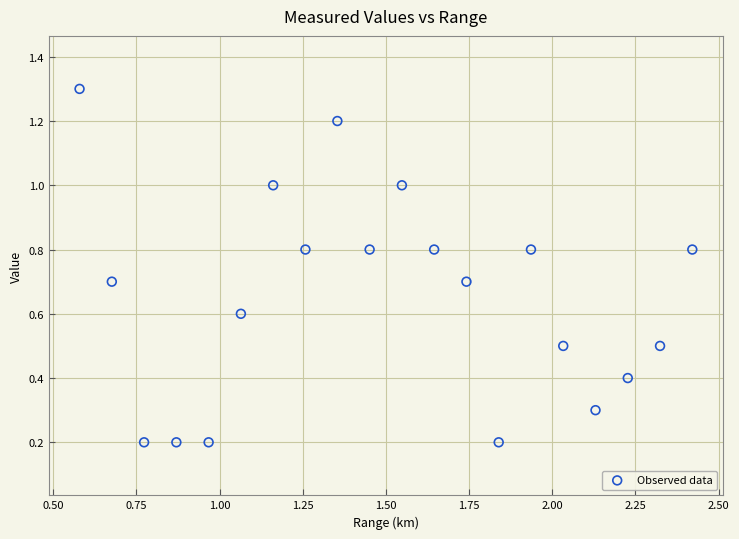

What is the range of Y values (max minus min)?

1.1